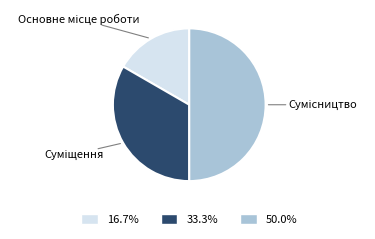

To the nearest percent, what portion does Основне місце роботи represent?

17%